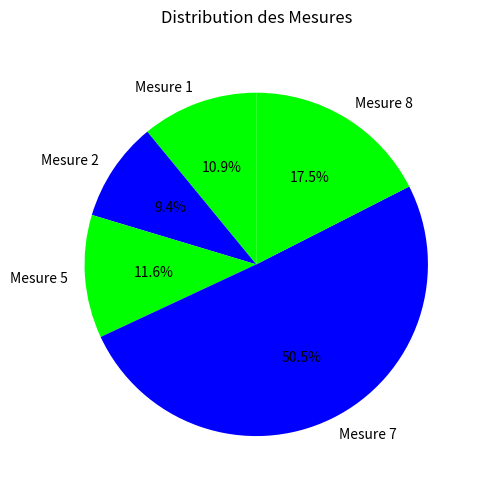

What is the ratio of the value at Mesure 7 to the value at Mesure 8?

2.9